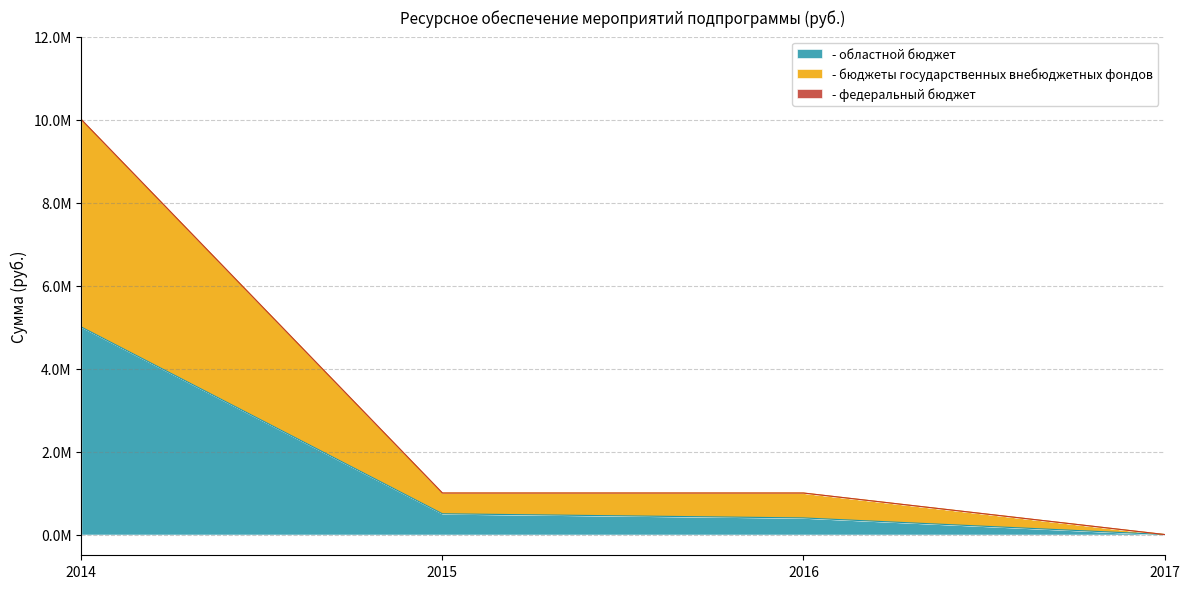

True or false: - областной бюджет and - бюджеты государственных внебюджетных фондов intersect in this chart.

False